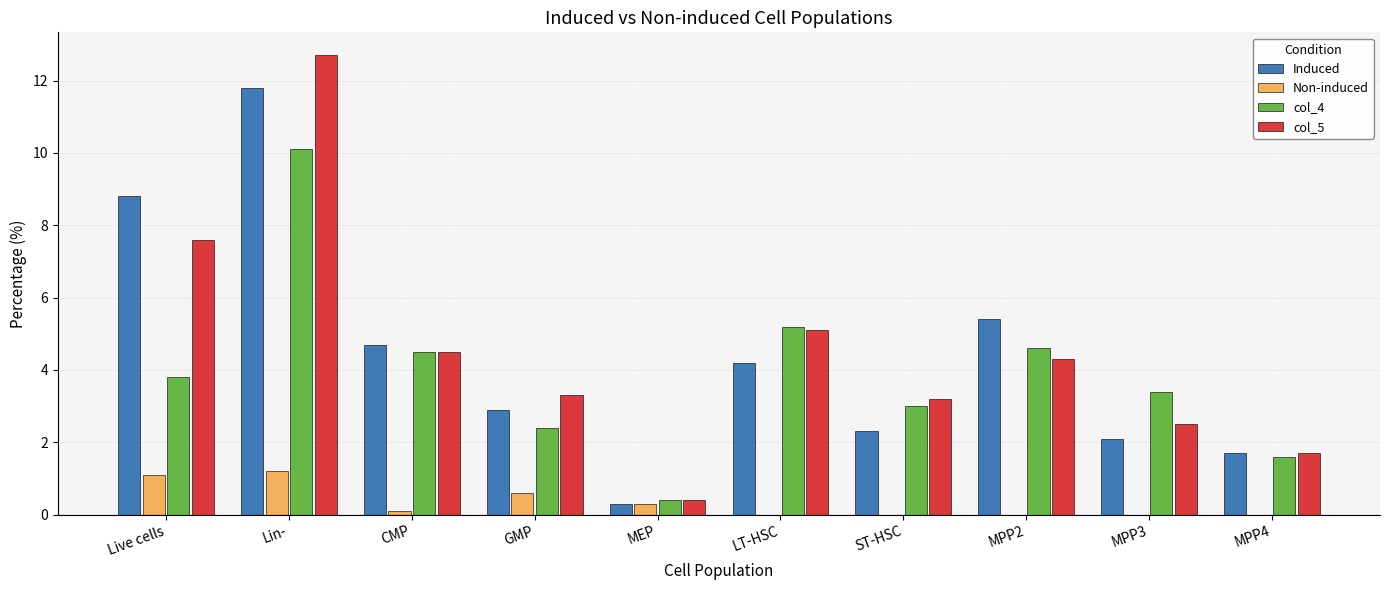

Is it true that col_5 equals 0.7 at GMP?

False